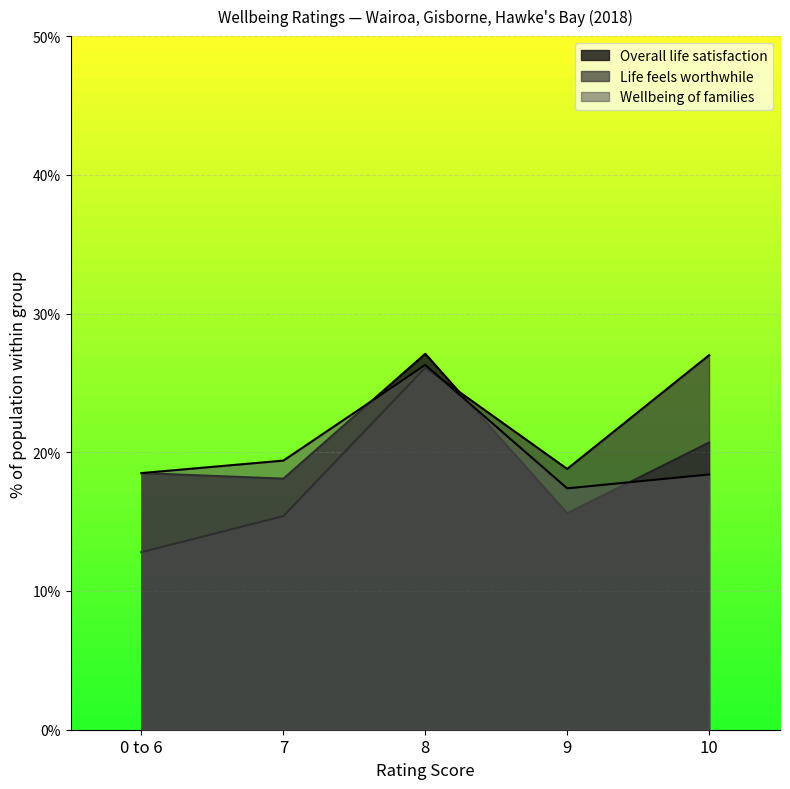

Which series has the widest spread of values?

Life feels worthwhile